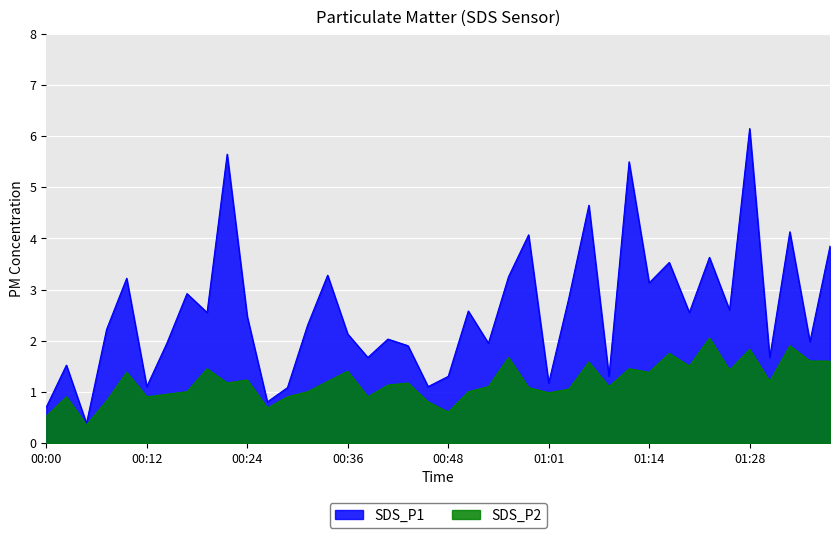

In SDS_P2, how many points are lower than both neighbors (excluding endpoints)?

12